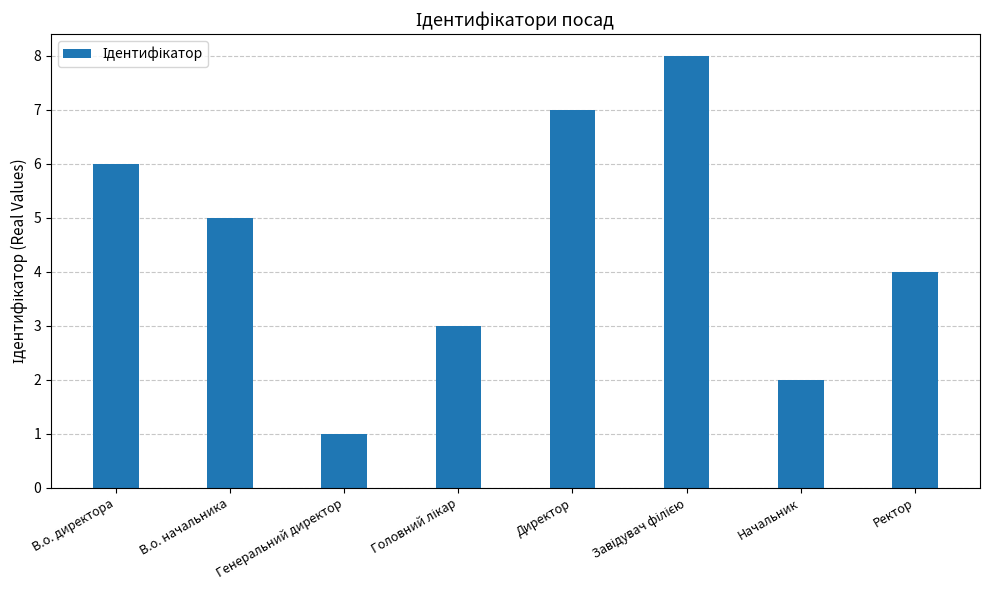

How many values are below 5?

4